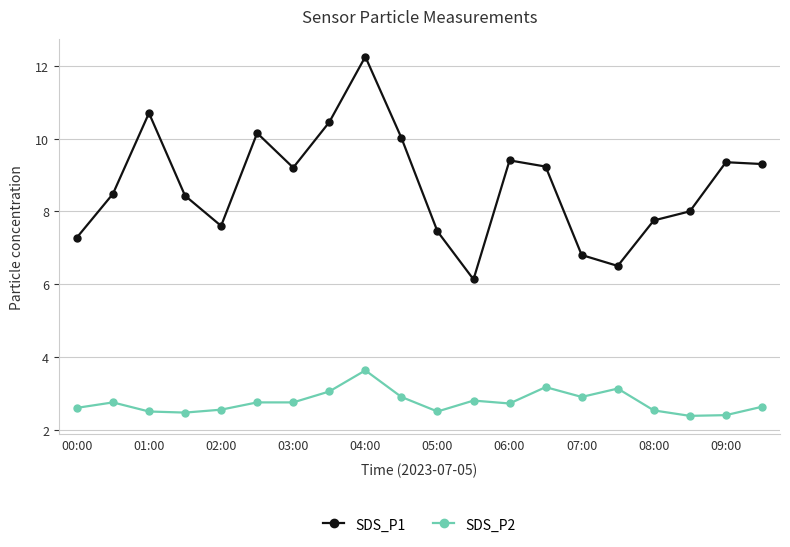

How many data points in SDS_P1 are less than 9?

10